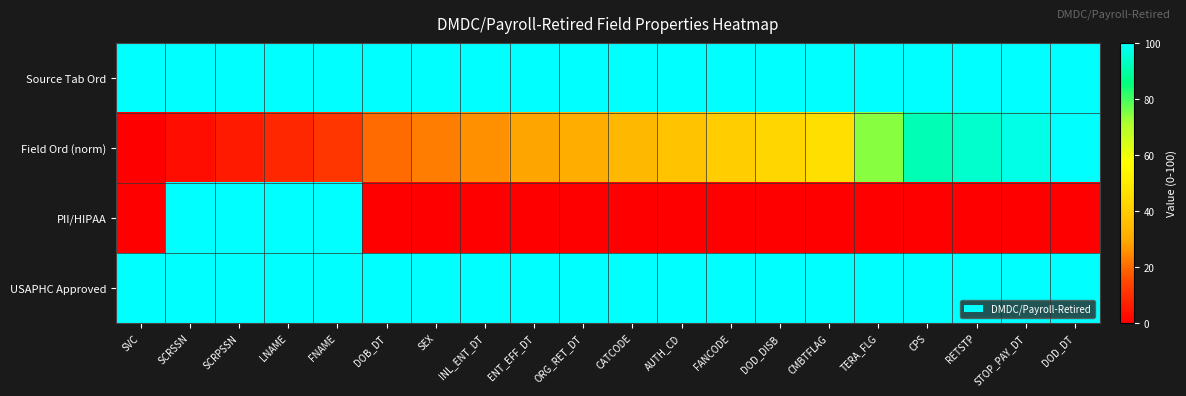

At which category does the chart reach its minimum across all series?

SVC